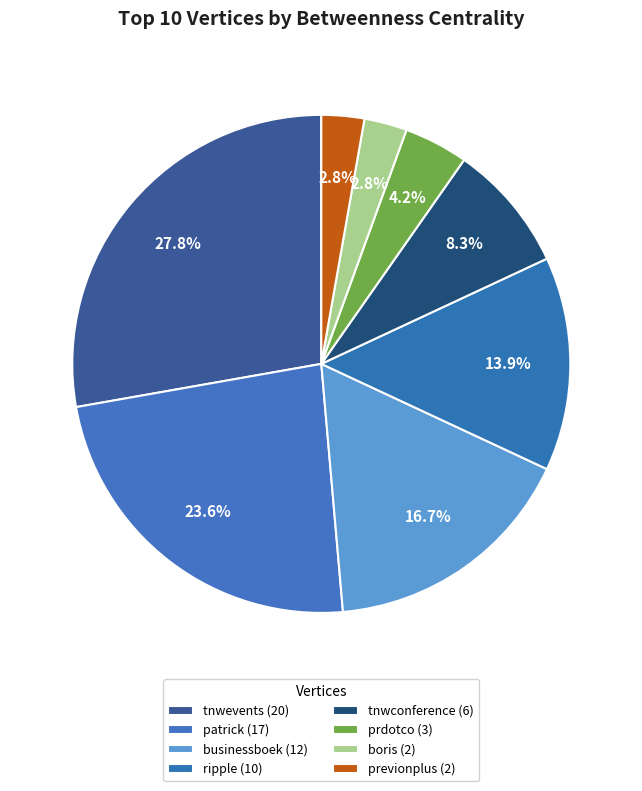

Which slice is the largest?

tnwevents